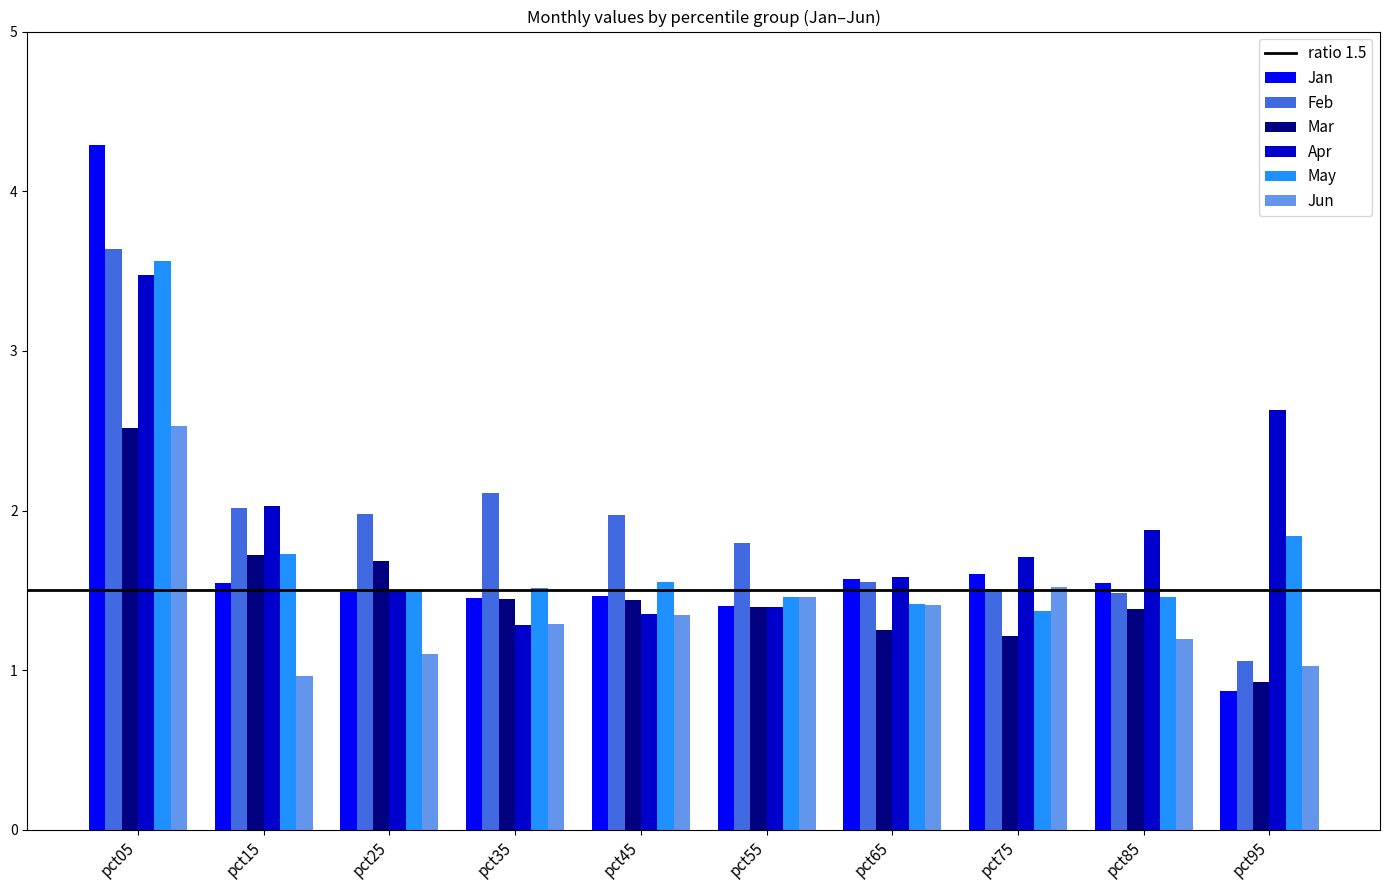

What is the value of the Mar bar at the 6th from the left?

1.4